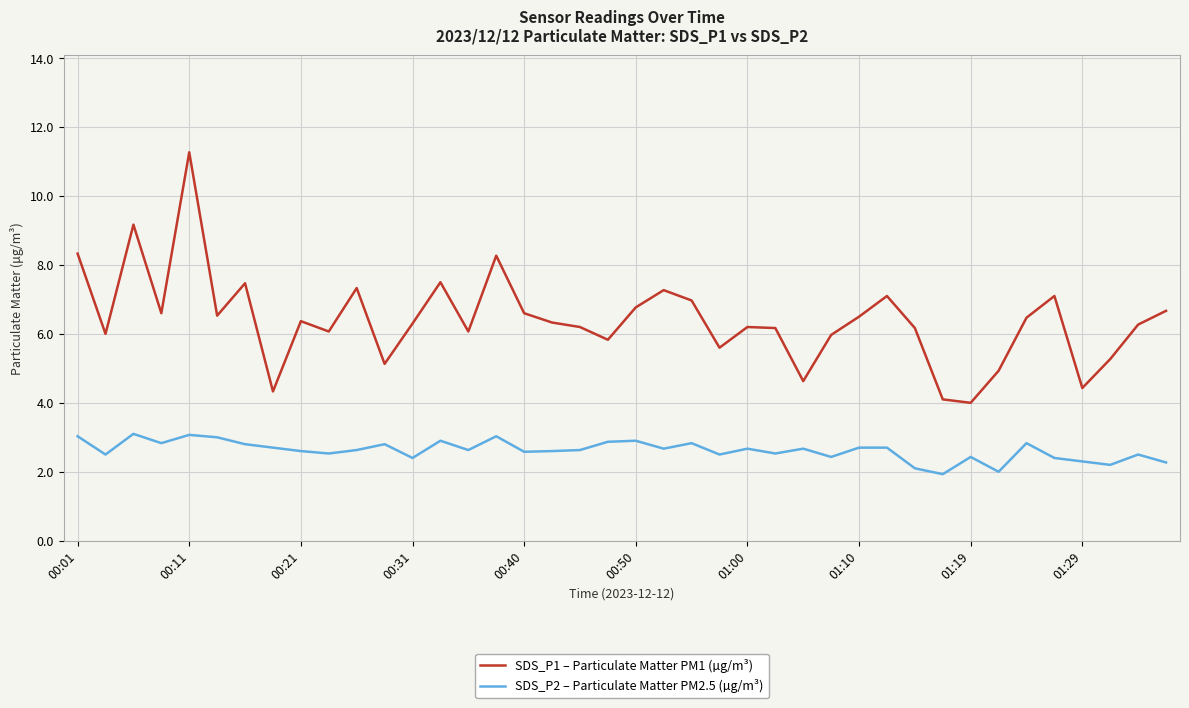

Which series has the largest range (max minus min)?

SDS_P1 – Particulate Matter PM1 (µg/m³)